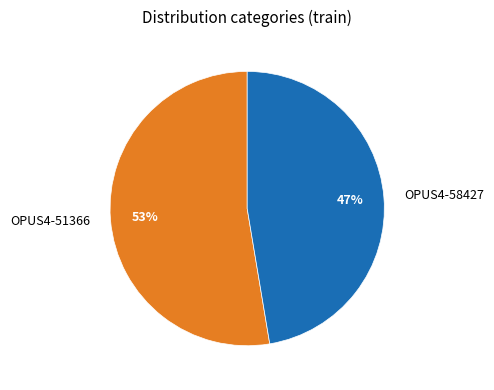

Combined, do OPUS4-58427 and OPUS4-51366 account for over 50%?

Yes